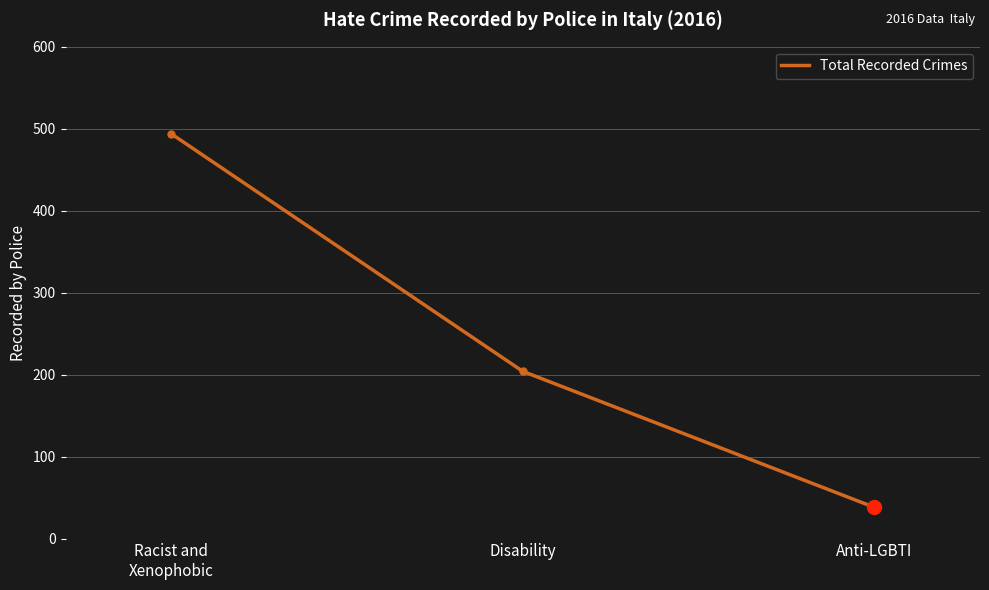

Where is the data nearest to the value 266?

Disability